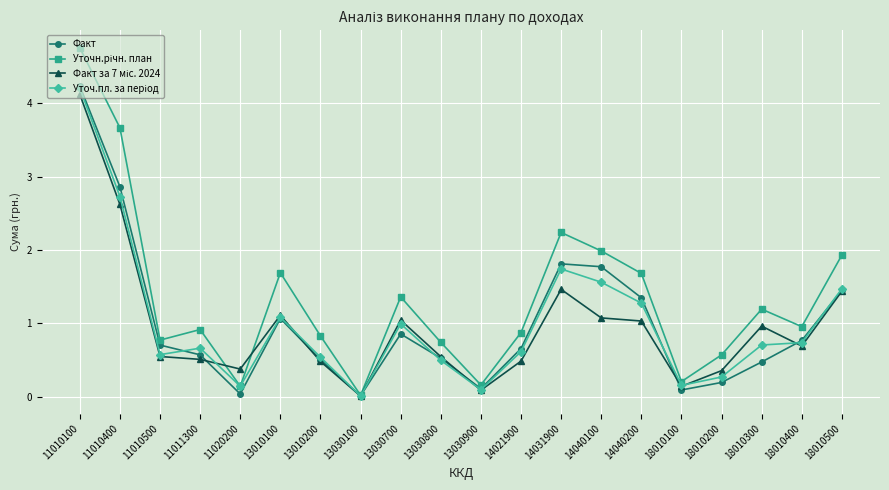

What is the value of the Факт point at the 19th from the left?

0.8